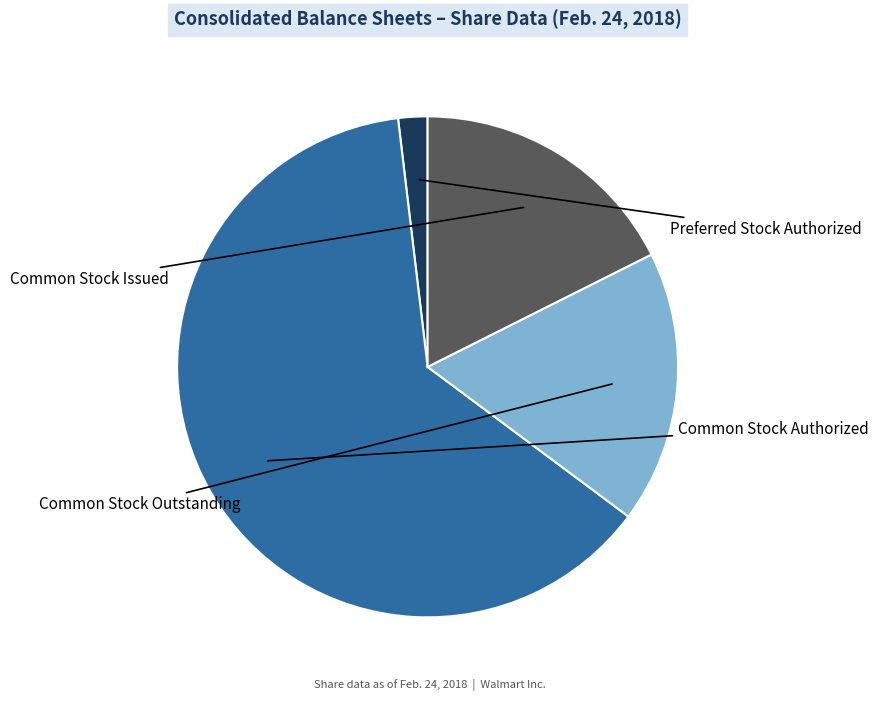

Which slice is the largest?

Common Stock Authorized